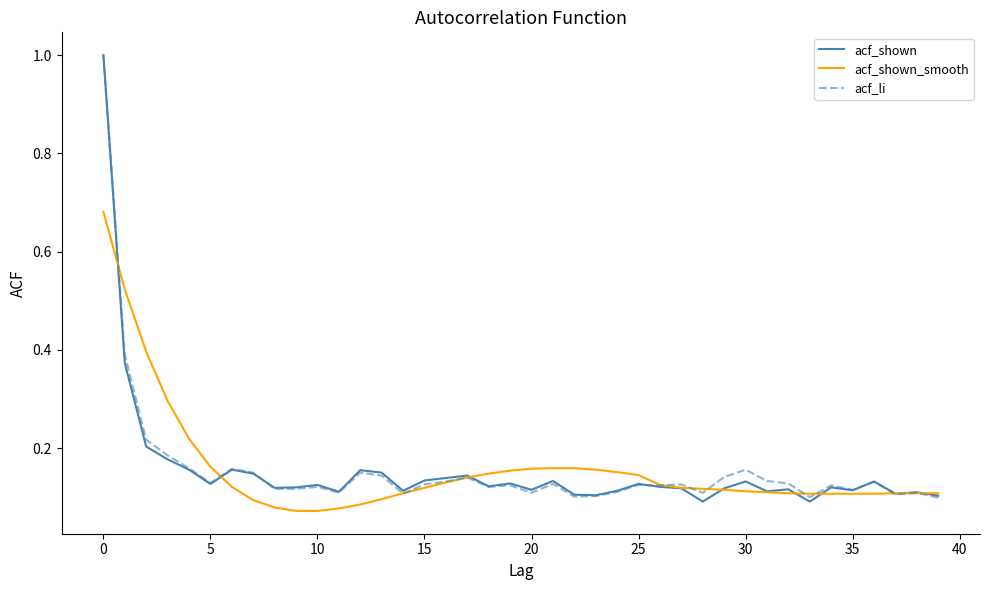

What is the greatest value displayed?

1.0